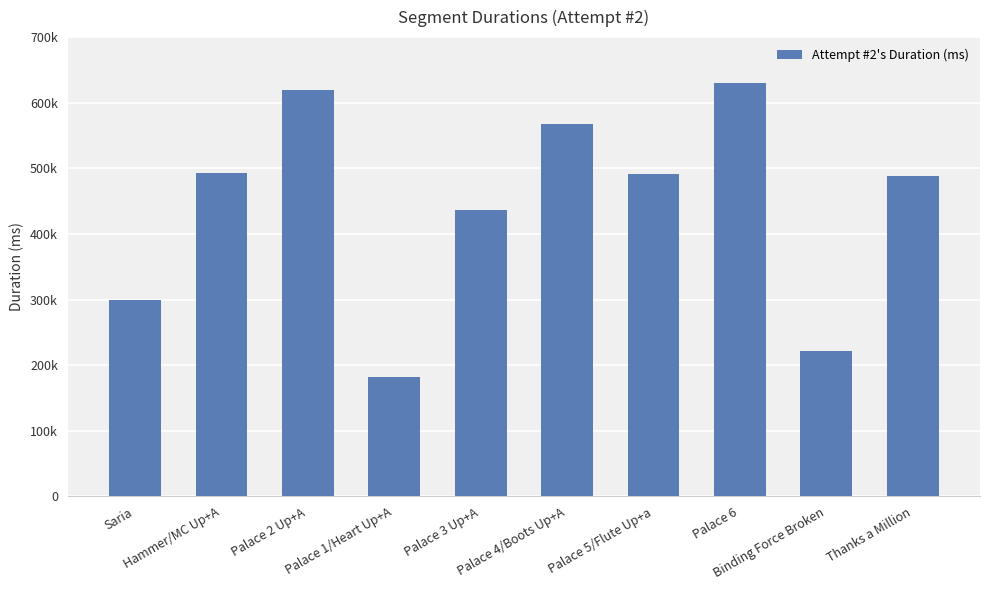

Reading right to left, list all the values displayed in this chart.

Thanks a Million=488951	Binding Force Broken=221098	Palace 6=629570	Palace 5/Flute Up+a=491819	Palace 4/Boots Up+A=567482	Palace 3 Up+A=436740	Palace 1/Heart Up+A=182530	Palace 2 Up+A=618866	Hammer/MC Up+A=493362	Saria=300074